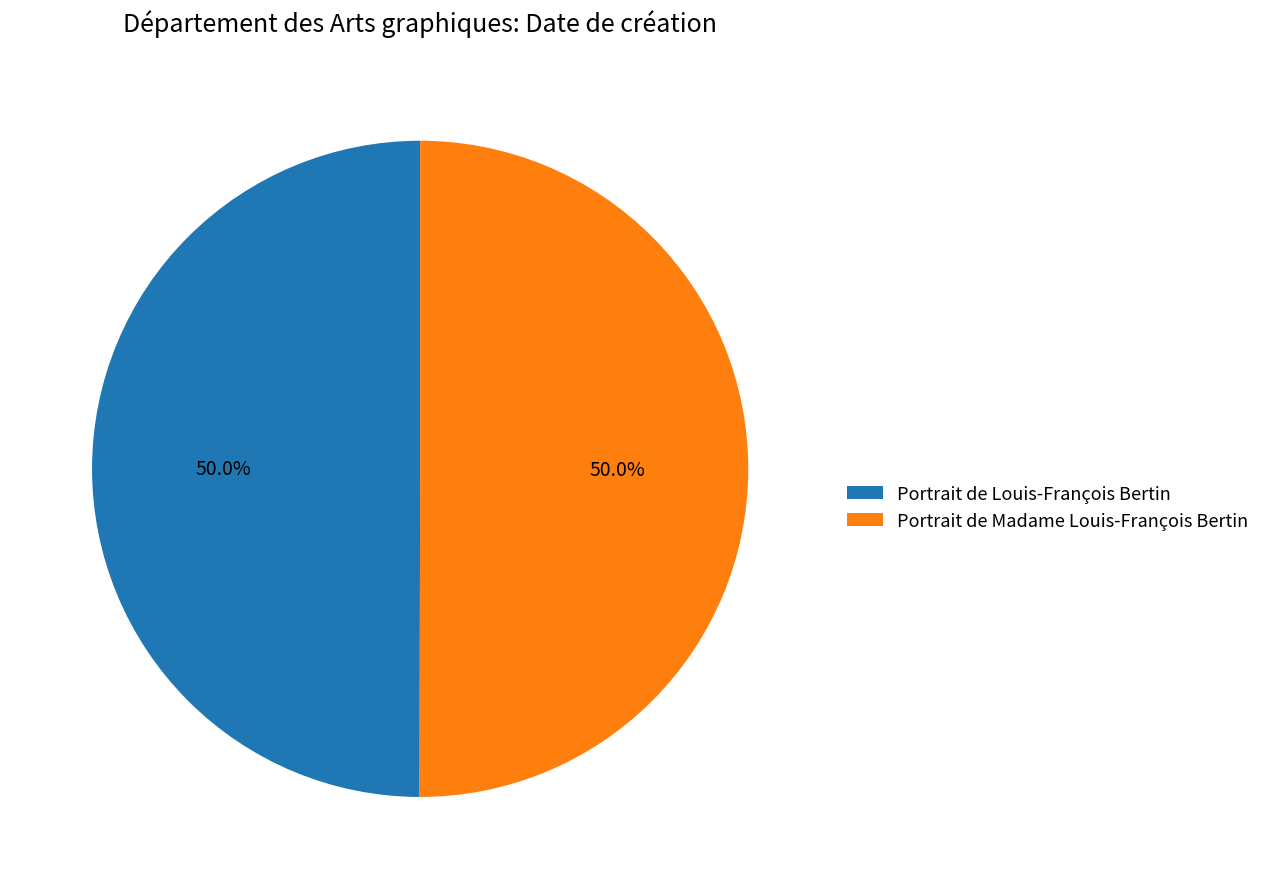

To the nearest percent, what is the combined percentage of Portrait de Louis-François Bertin and Portrait de Madame Louis-François Bertin?

100%